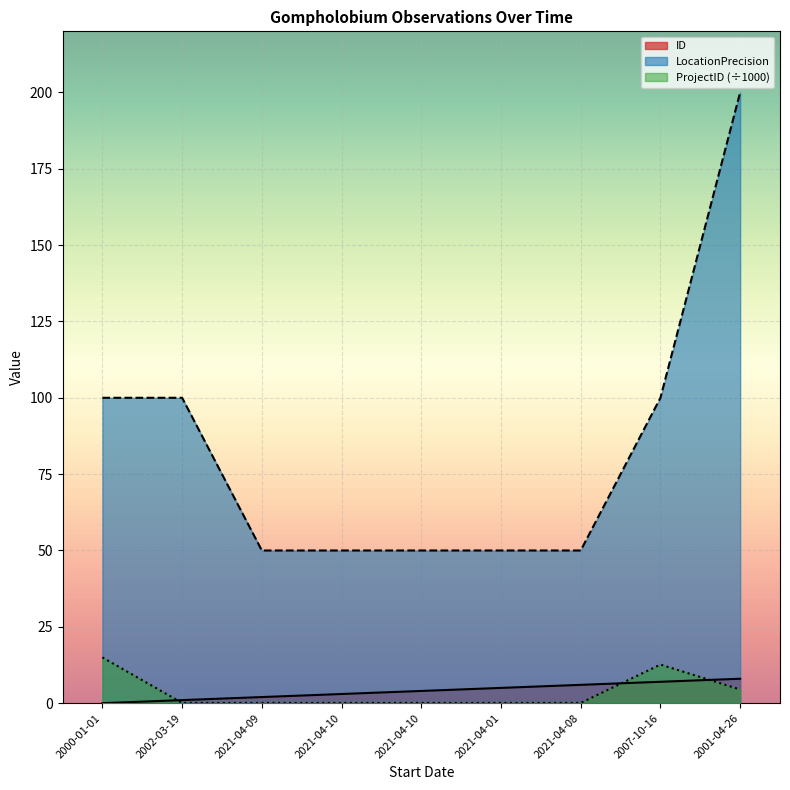

Does the chart display data point markers on the line(s)?

No